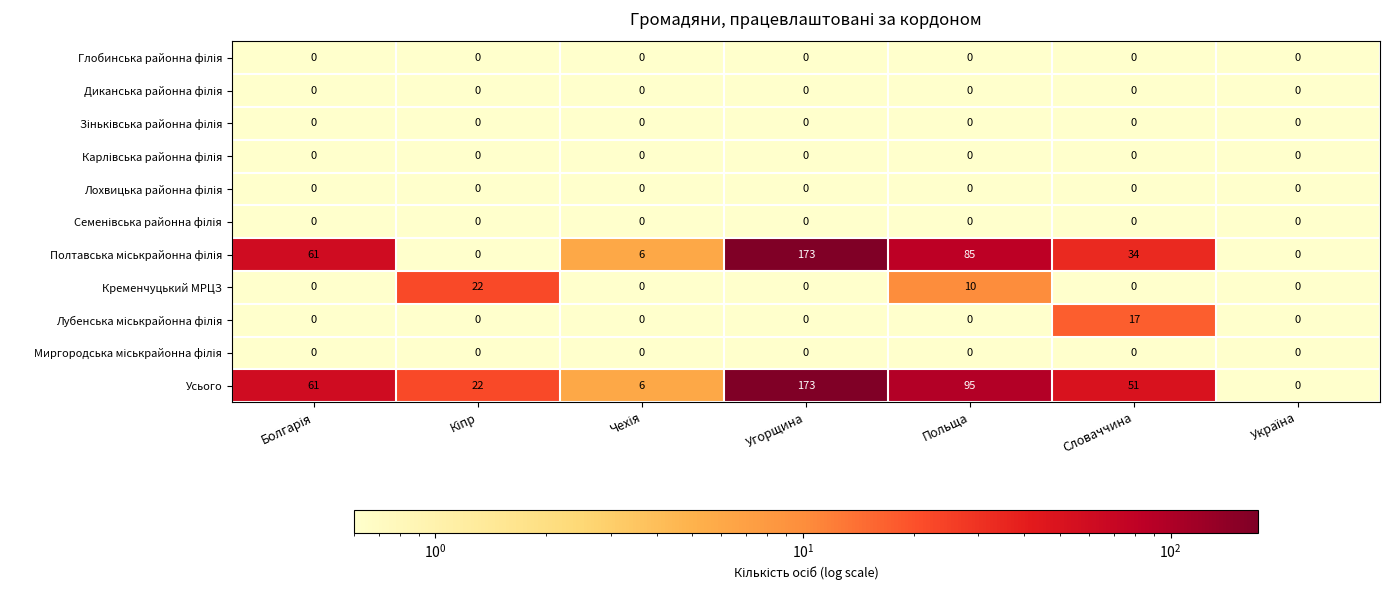

What is the maximum value for Усього?

173